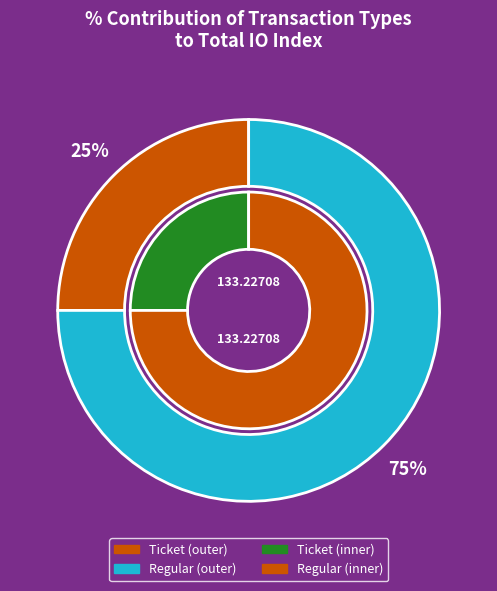

True or false: Regular accounts for 88% of the total.

False